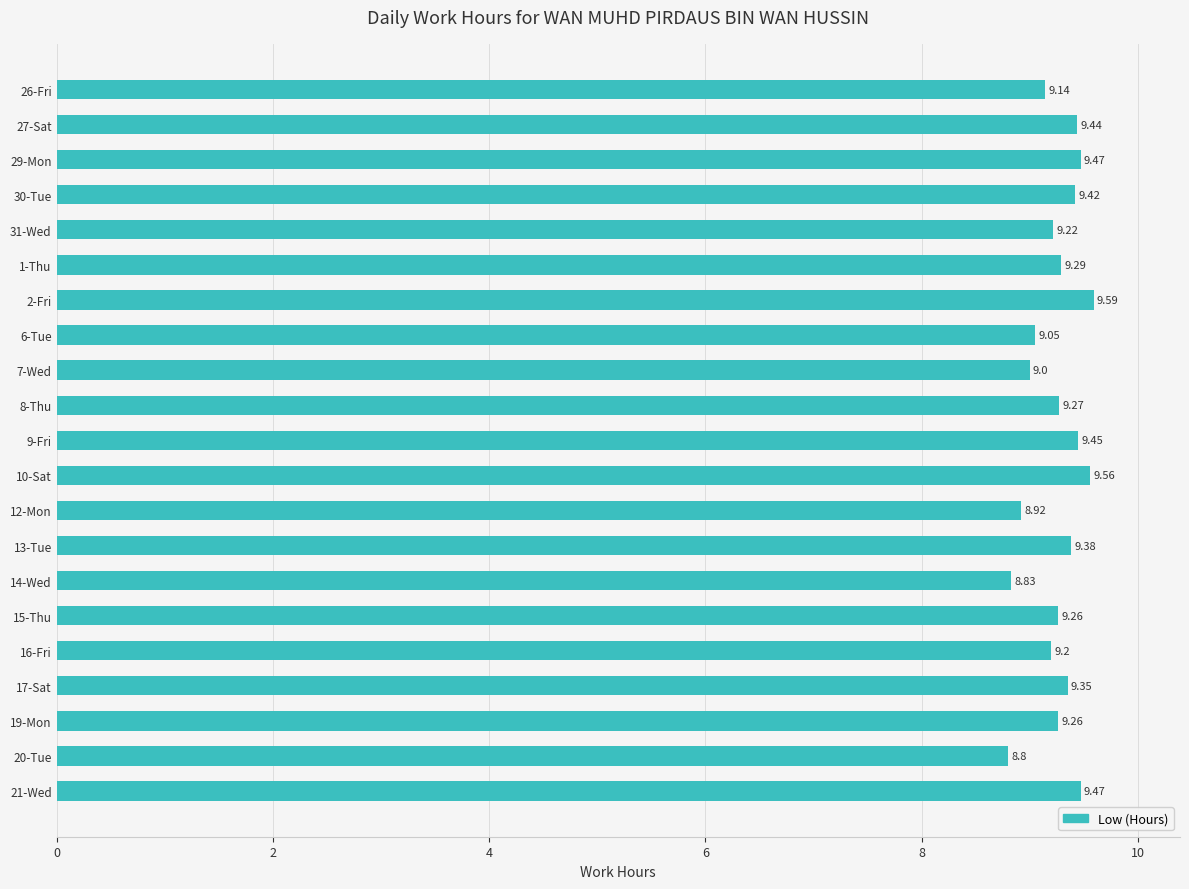

How many bars are there in total?

21